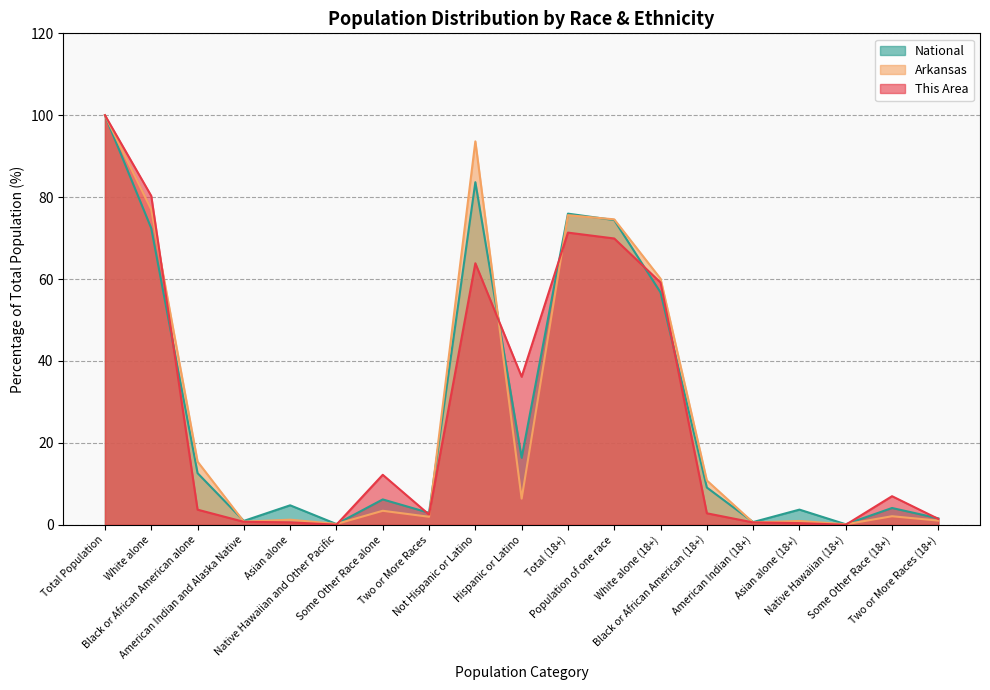

Which series has the largest total across all categories?

National